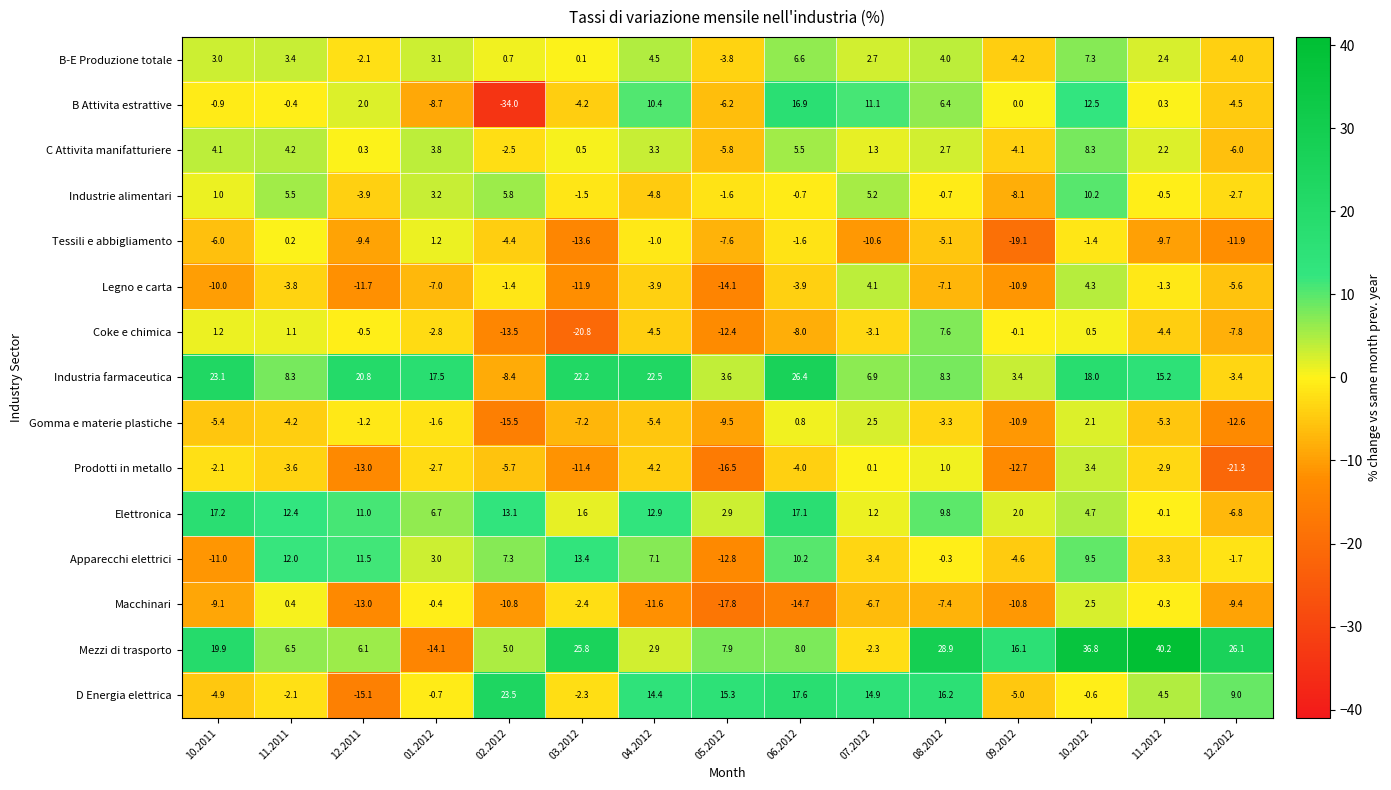

Is the value of Macchinari at 11.2011 greater than the value of Apparecchi elettrici at 12.2011?

No